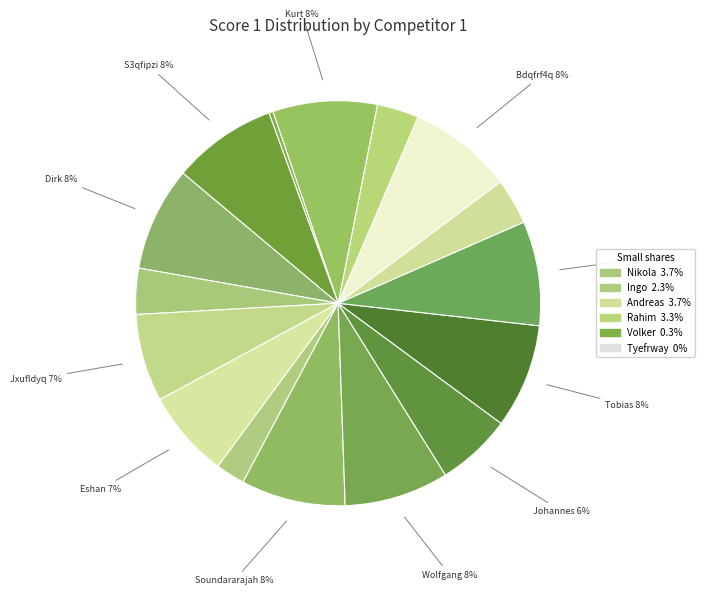

Count the number of slices in the pie.

16